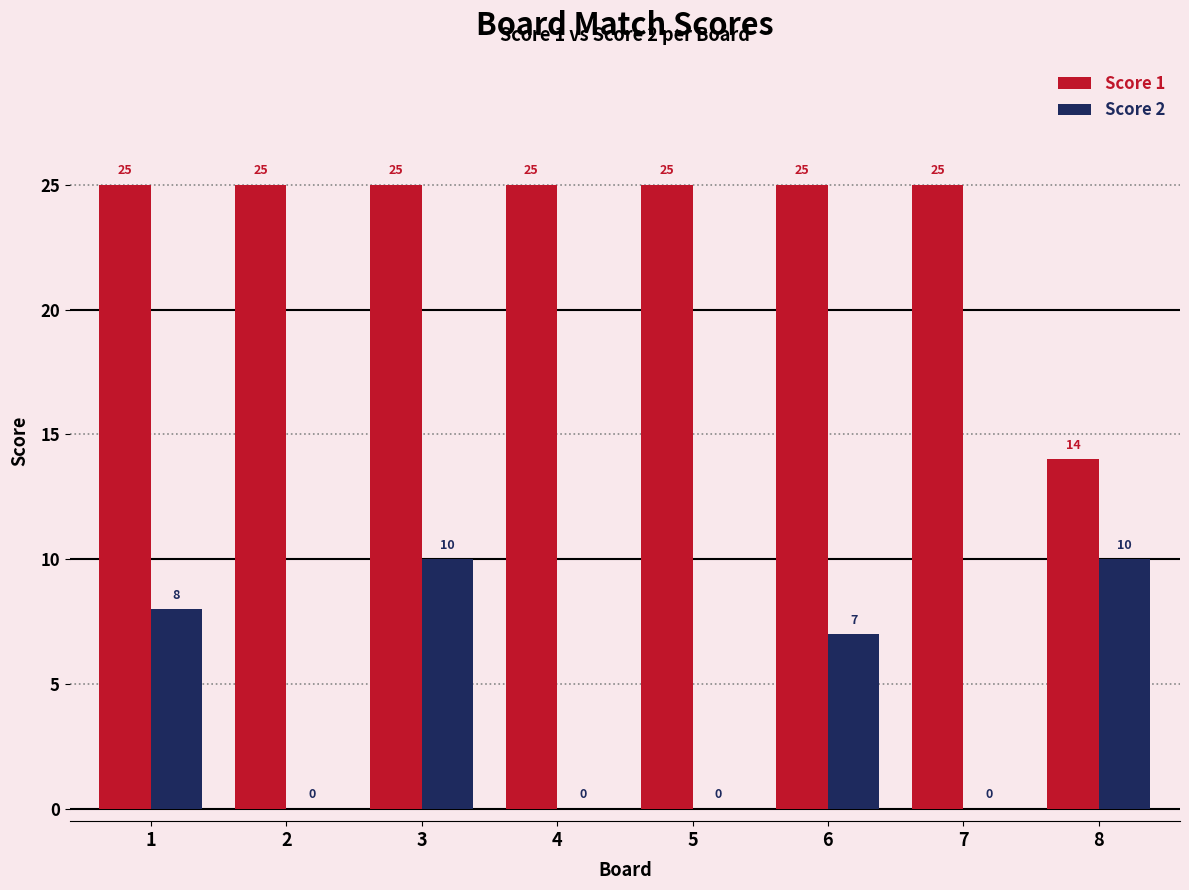

What is the sum of all Score 2 values?

35